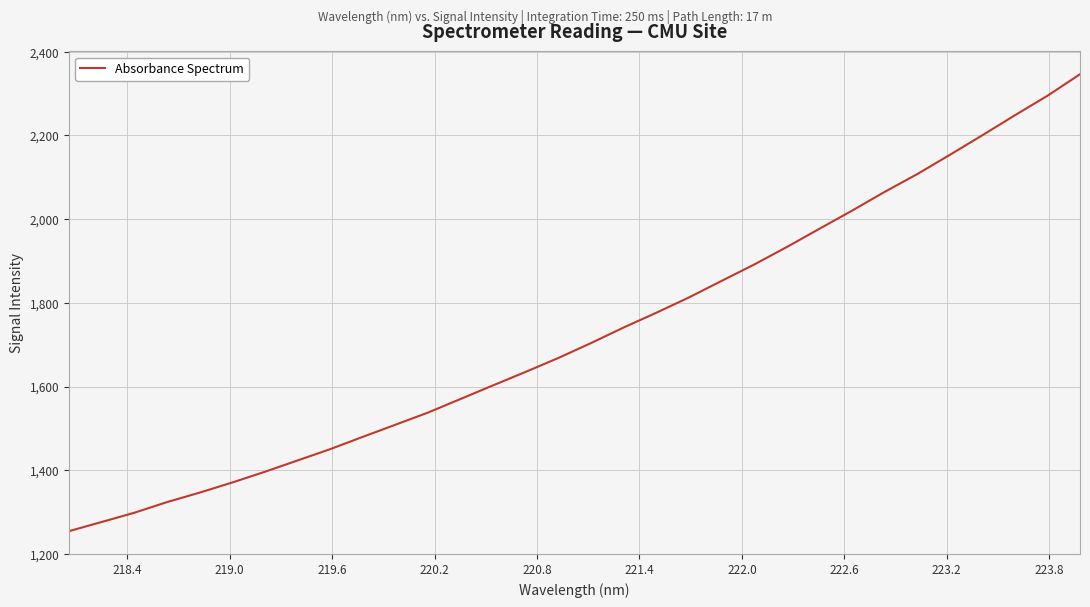

What is the difference between the maximum and minimum values?

1092.0